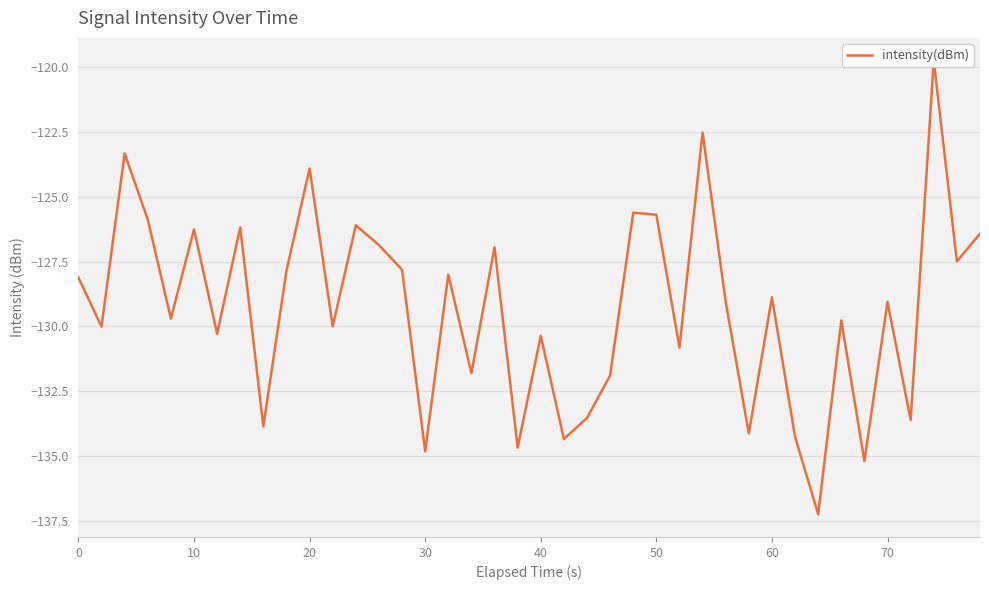

How many lines are shown in the chart?

1